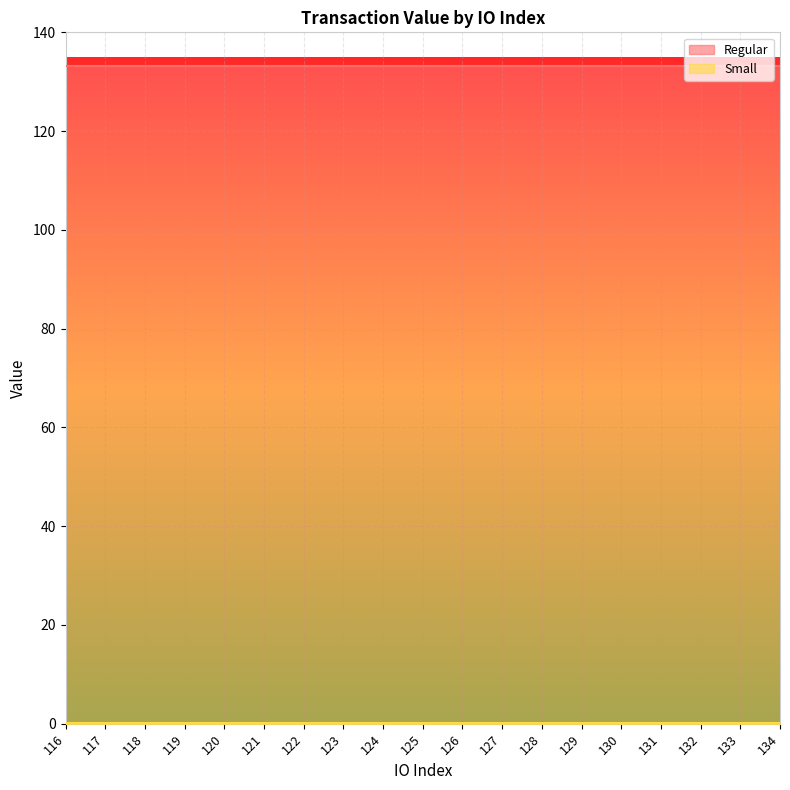

At which category is the sum across all series the highest?

116